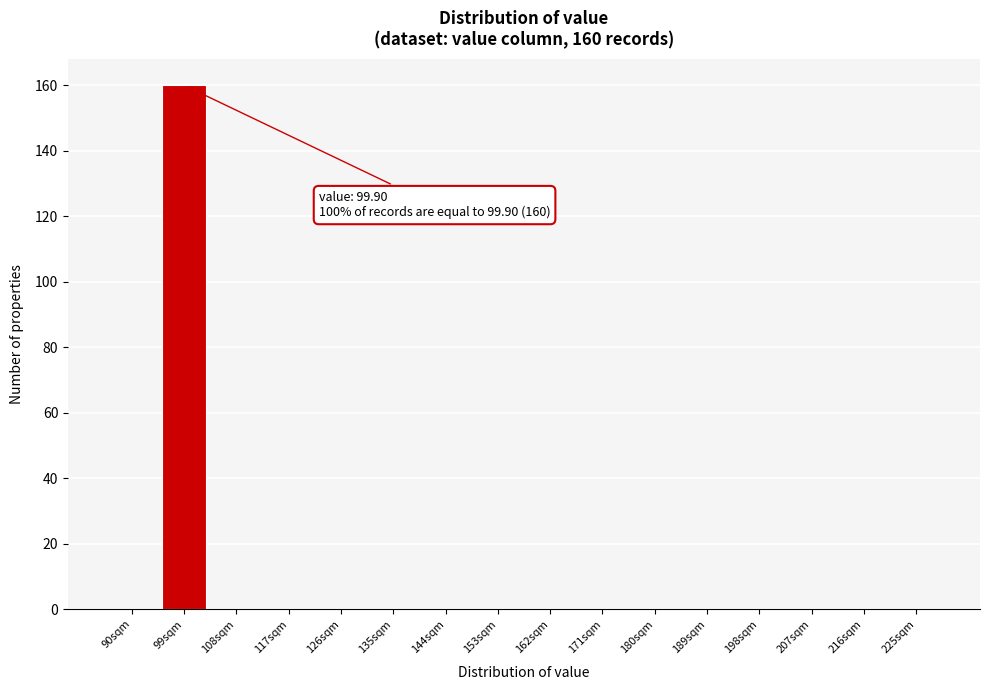

Reading left to right, what are all the values shown in this chart?

90sqm=0	99sqm=160	108sqm=0	117sqm=0	126sqm=0	135sqm=0	144sqm=0	153sqm=0	162sqm=0	171sqm=0	180sqm=0	189sqm=0	198sqm=0	207sqm=0	216sqm=0	225sqm=0